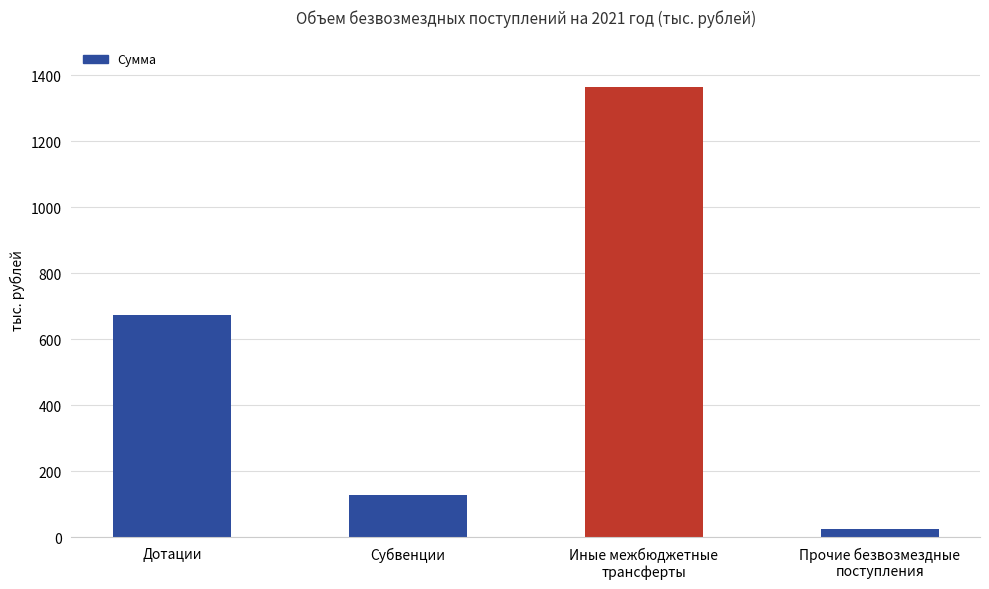

What is the difference between the maximum and minimum values?

1340.5